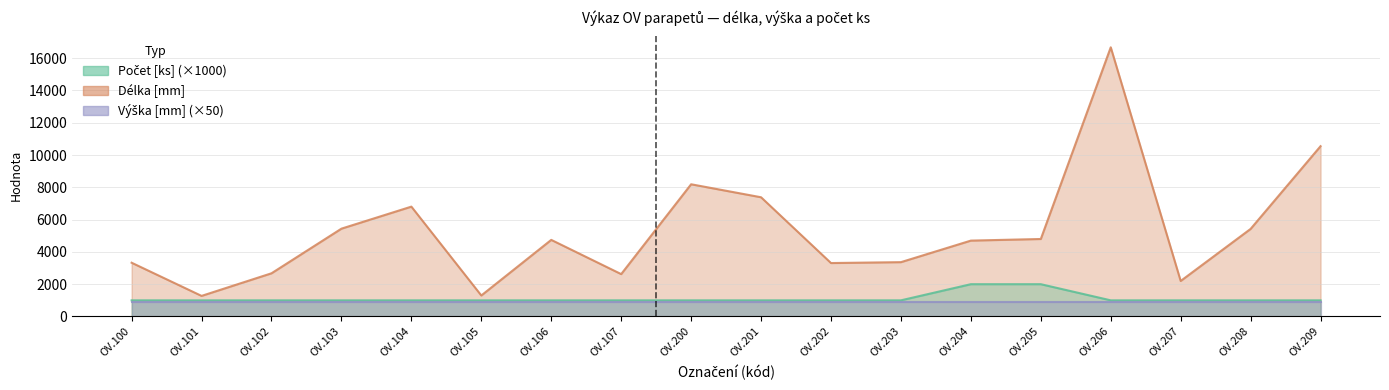

Which category has the lowest value in the Počet [ks] series?

OV.100